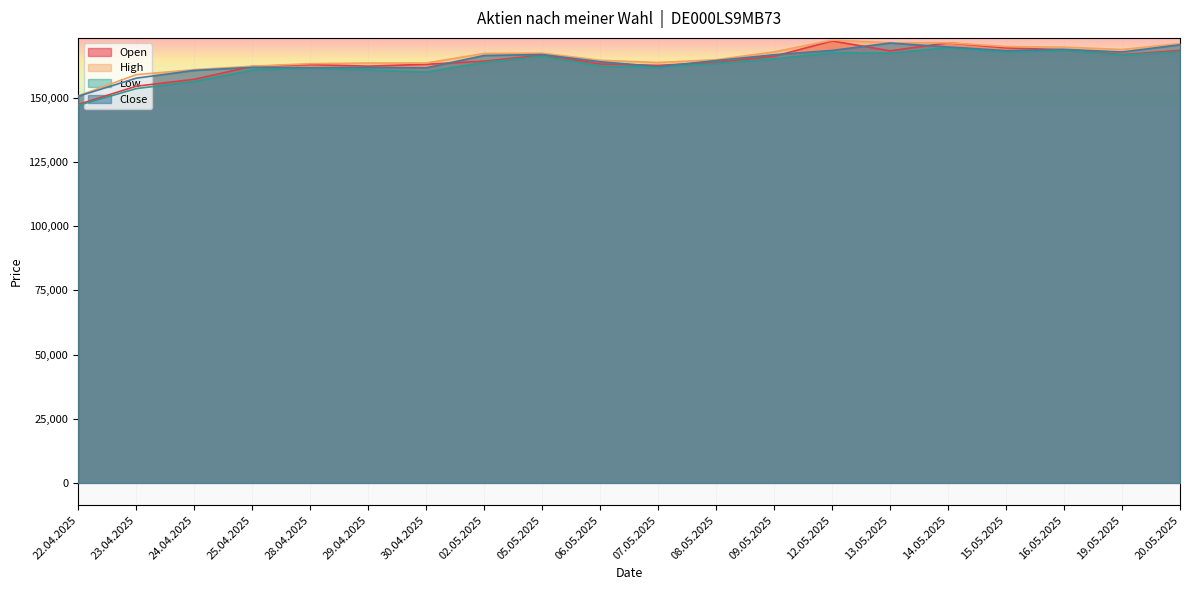

What is the label of the 10th point from the left?

06.05.2025